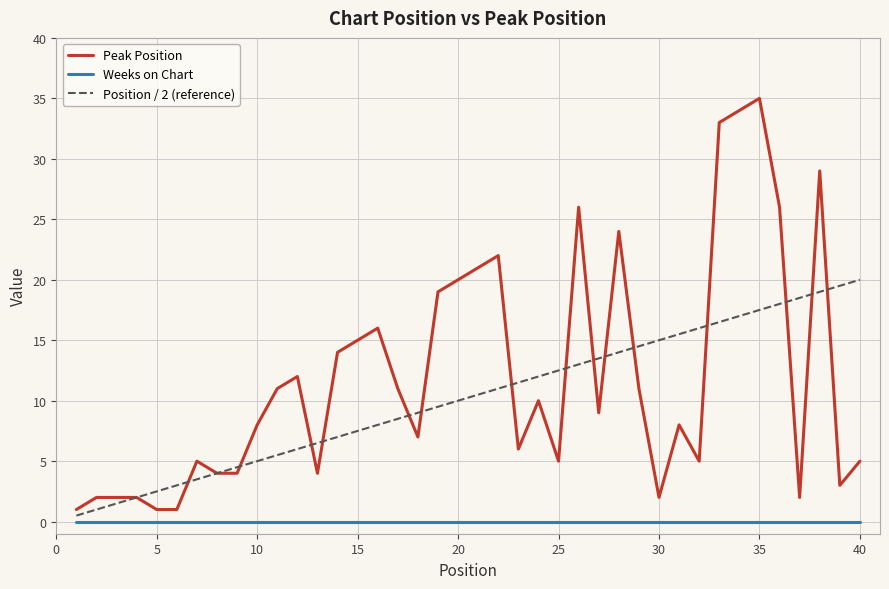

Which series has the widest spread of values?

Peak Position